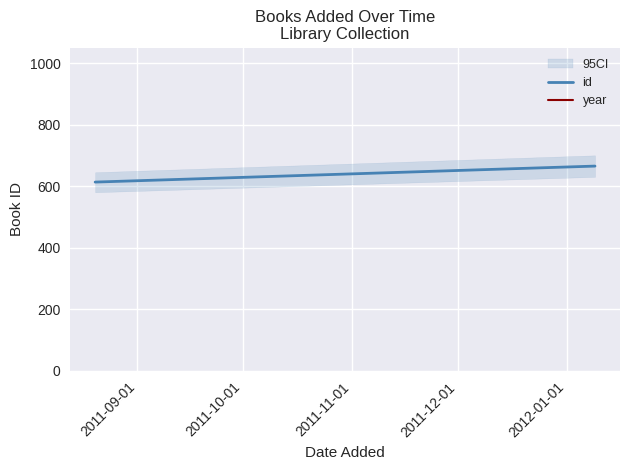

Which series has the largest range (max minus min)?

id